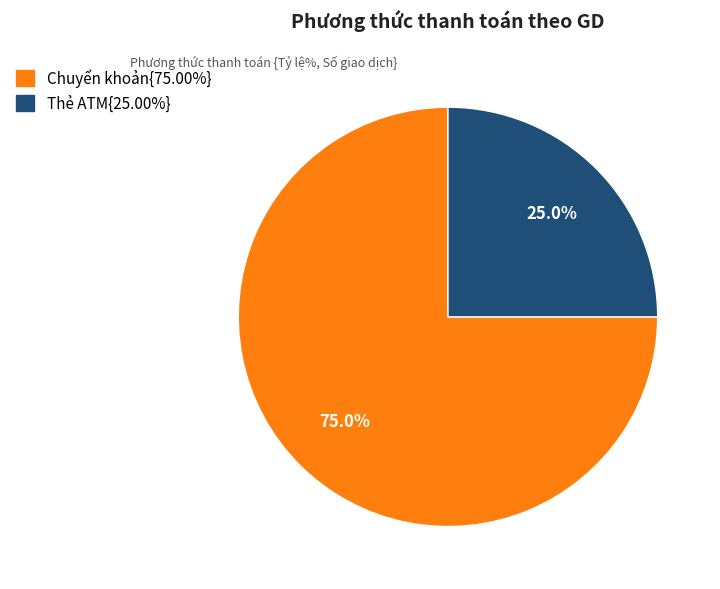

Does any single category account for the majority?

Yes